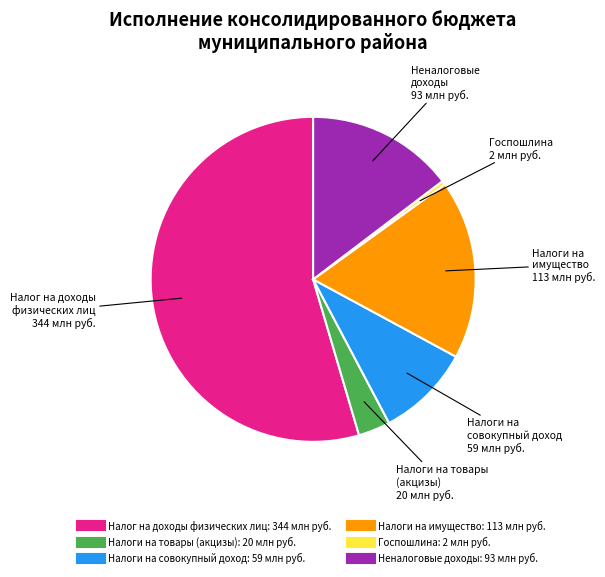

Is there a majority slice in this chart?

Yes